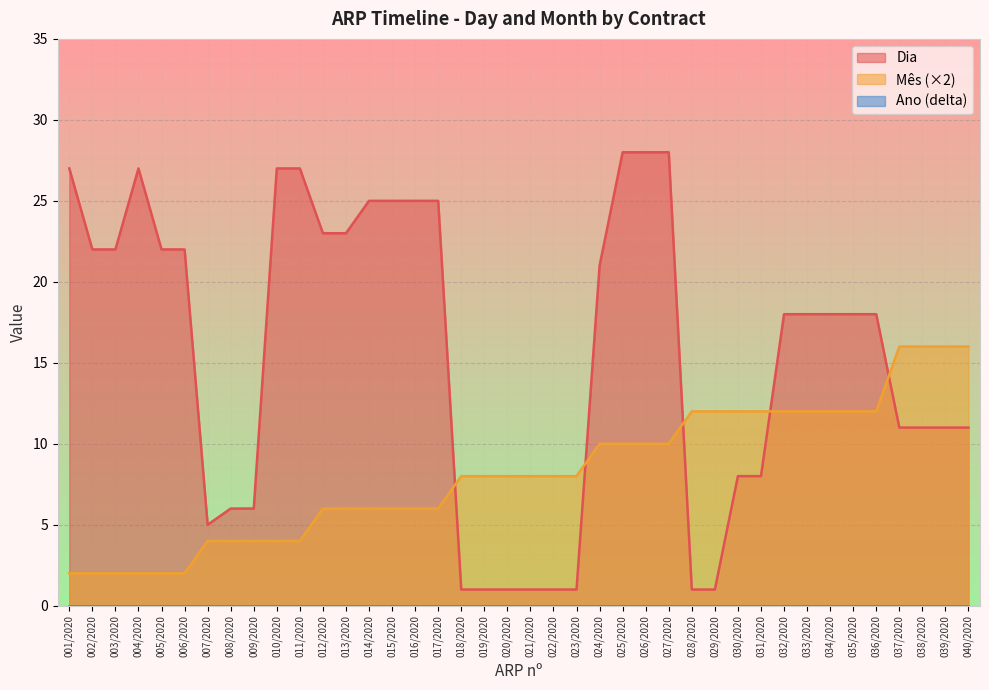

How many intersections are there between Dia and Mês?

5